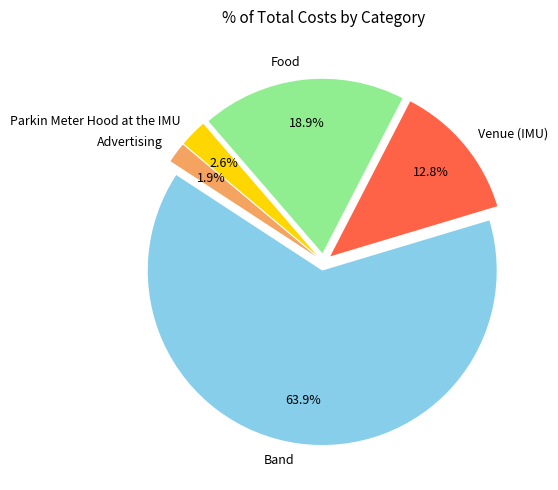

How many segments does this pie chart have?

5